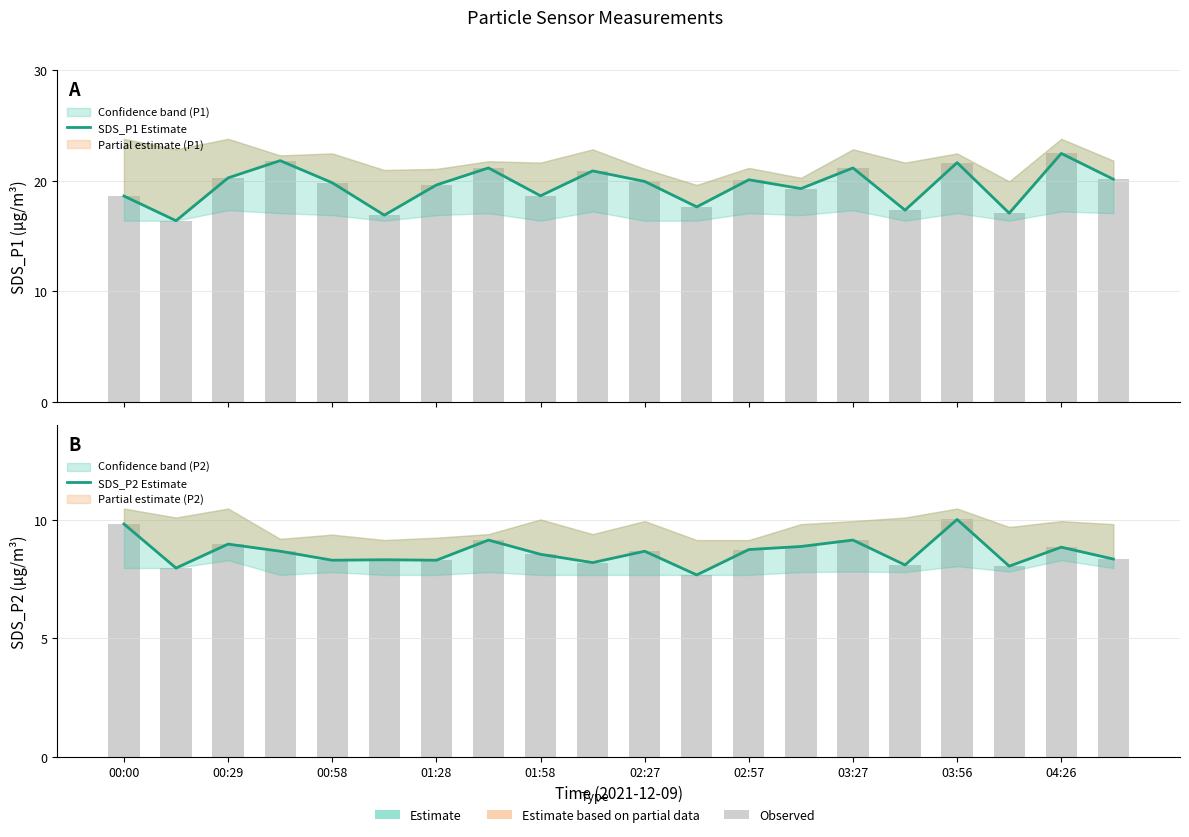

List the series in order of their peak value, lowest first.

SDS_P2 Estimate, SDS_P1 Estimate